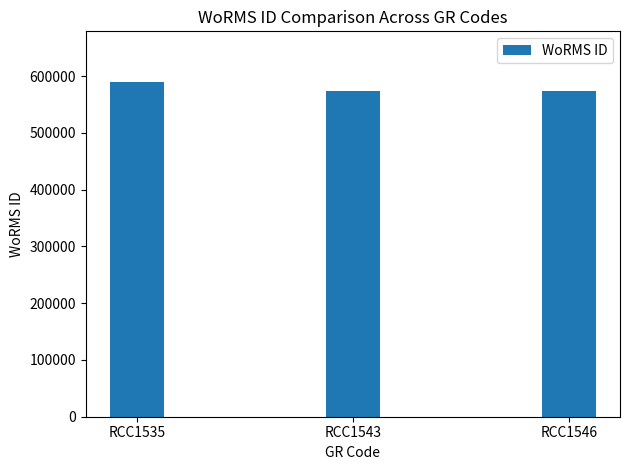

What is the maximum value shown in the chart?

590559